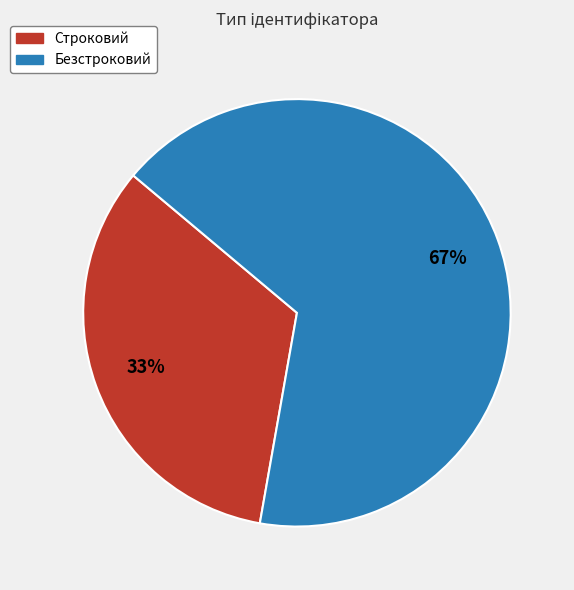

The Безстроковий slice represents 76% of the pie. True or false?

False